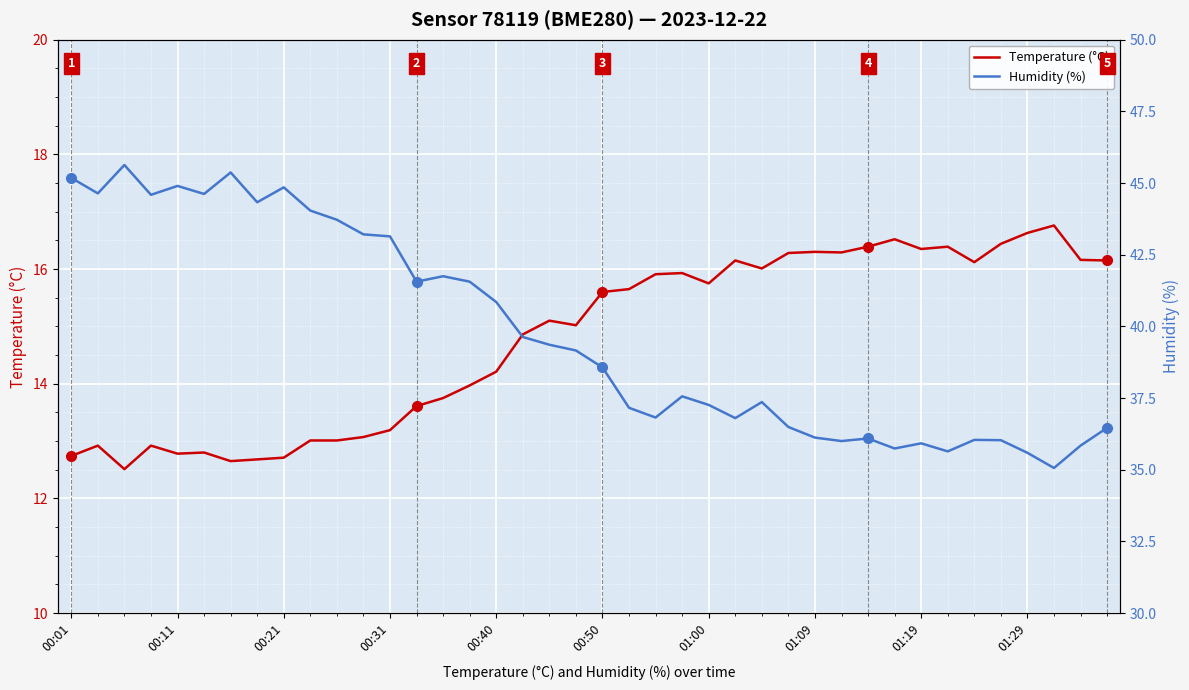

Which series has the largest total across all categories?

Humidity (%)